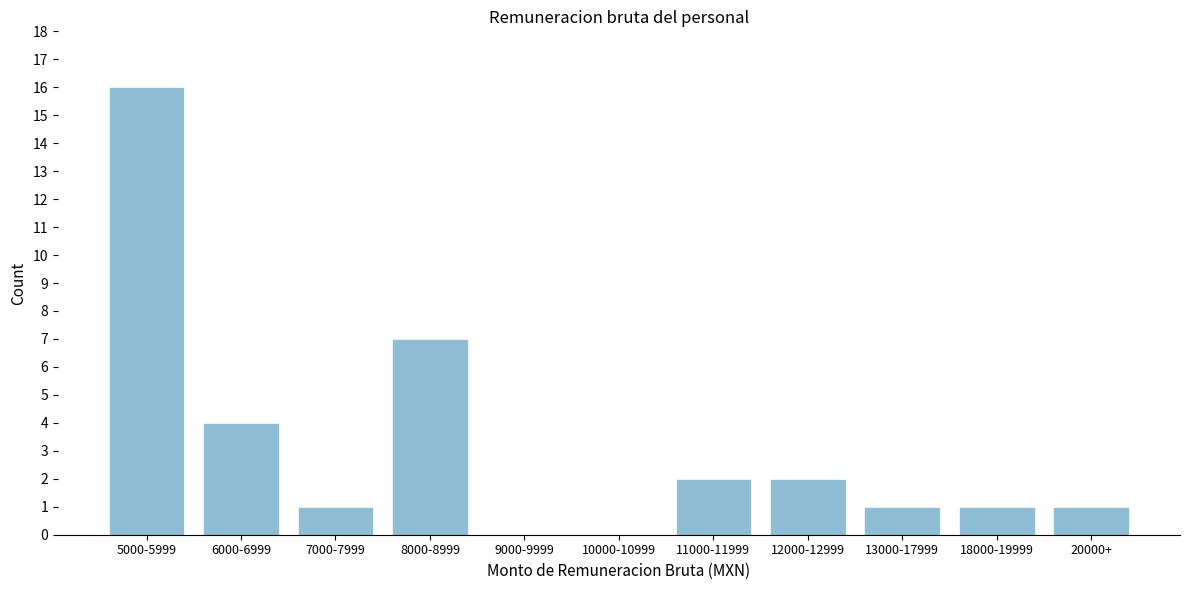

Reading left to right, list all the values displayed in this chart.

5000-5999=16	6000-6999=4	7000-7999=1	8000-8999=7	9000-9999=0	10000-10999=0	11000-11999=2	12000-12999=2	13000-17999=1	18000-19999=1	20000+=1